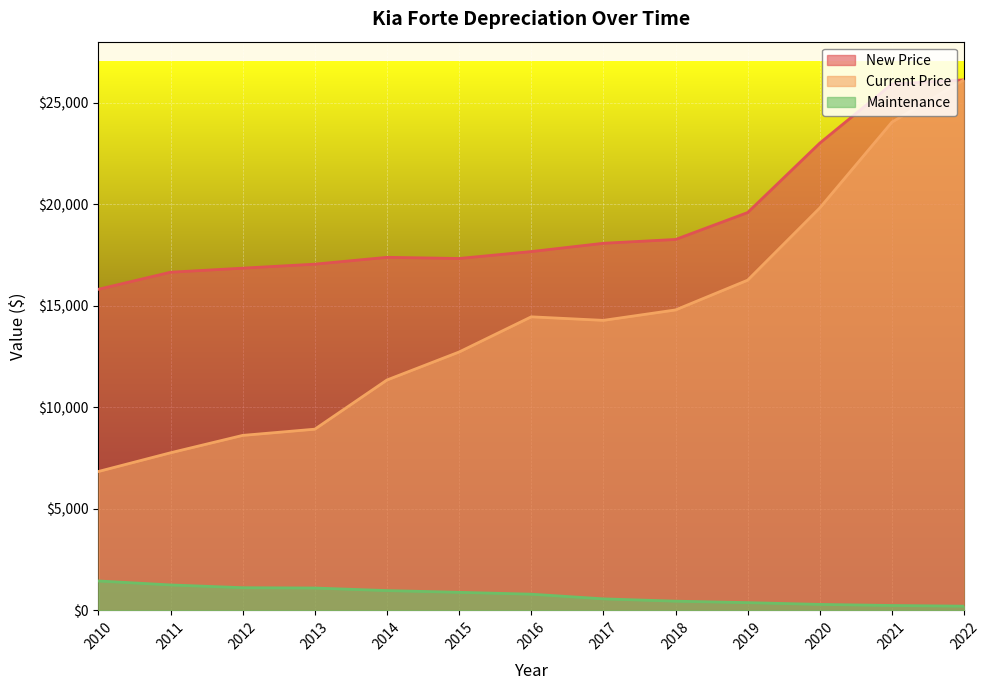

Reading right to left, what are all the values shown in this chart?

New Price: 2010=15808	2011=16648	2012=16848	2013=17045	2014=17382	2015=17325	2016=17665	2017=18073	2018=18261	2019=19587	2020=23006	2021=25917	2022=26120
Current Price: 2010=6837	2011=7758	2012=8614	2013=8920	2014=11342	2015=12720	2016=14452	2017=14278	2018=14791	2019=16257	2020=19815	2021=24040	2022=26120
Maintenance: 2010=1447	2011=1251	2012=1115	2013=1099	2014=973	2015=888	2016=796	2017=566	2018=452	2019=380	2020=293	2021=239	2022=205